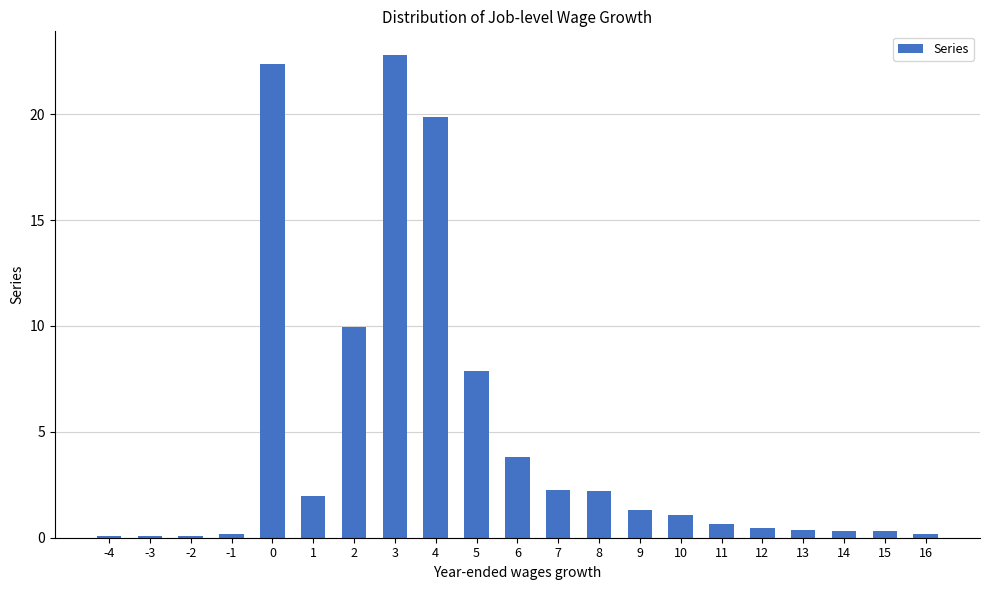

Which label corresponds to the largest value in the chart?

3